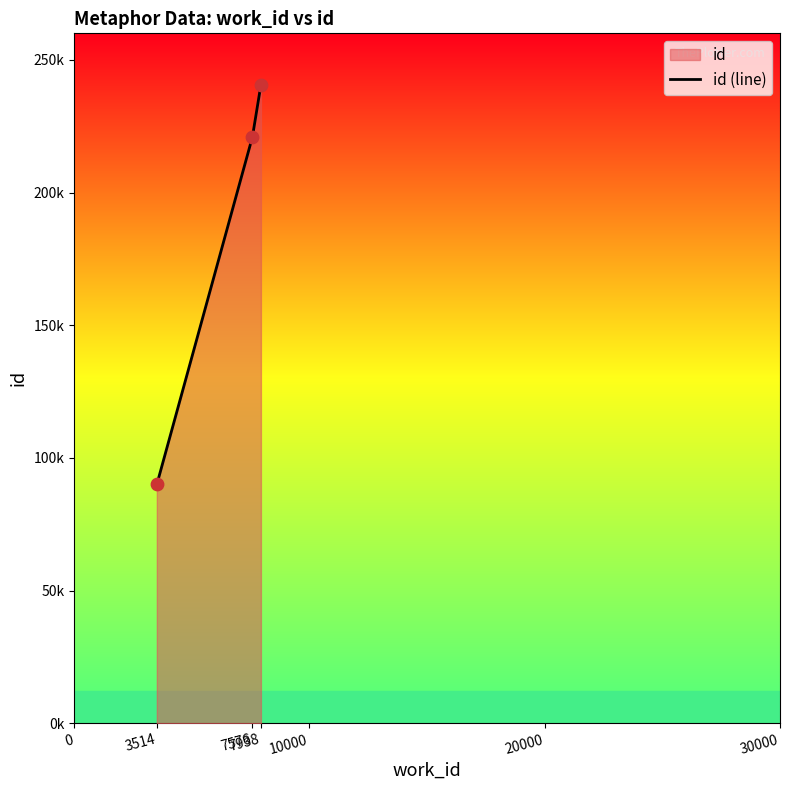

Between 3514 and 7576, which is larger?

7576